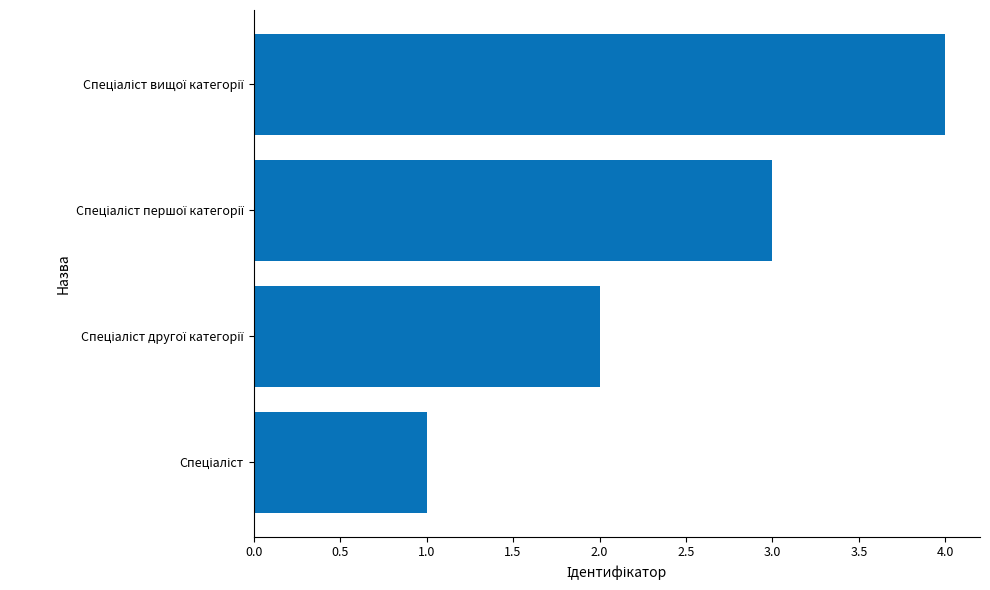

What is the greatest value displayed?

4